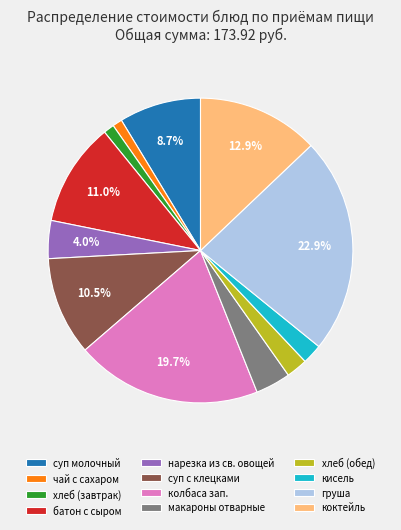

Count the number of slices in the pie.

12